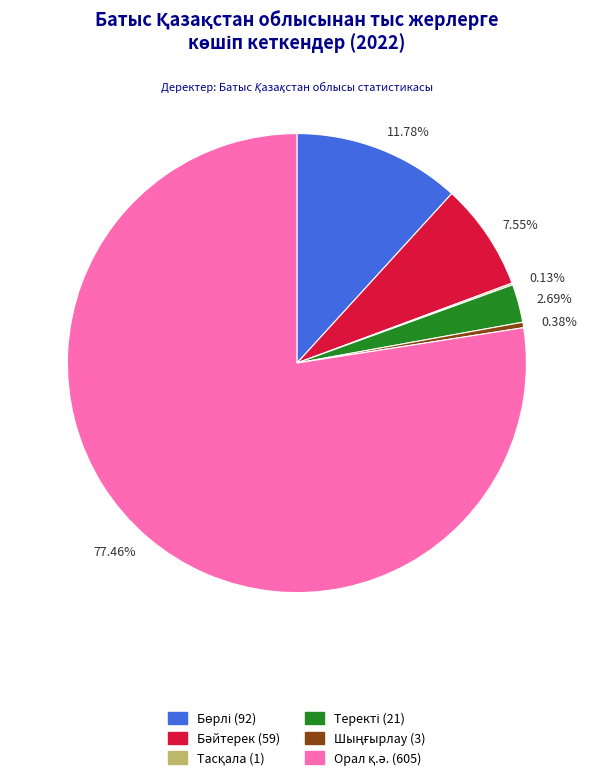

Combined, do 77.46% and 11.78% account for over 50%?

Yes